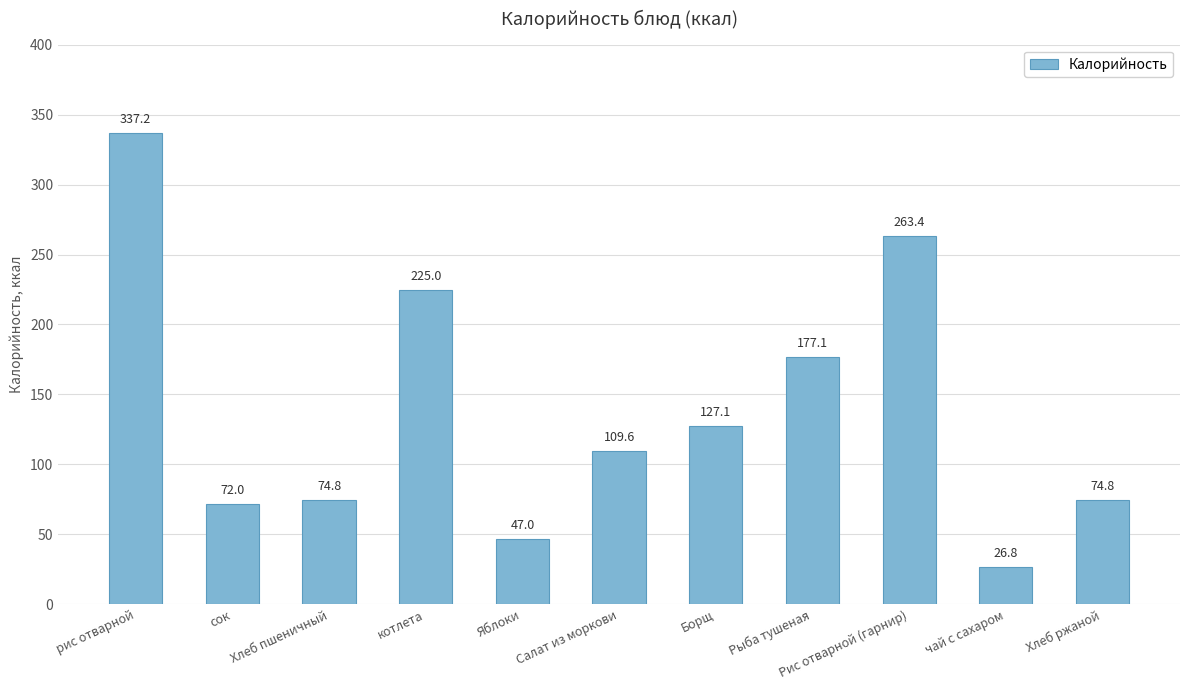

How many values are below 109?

5